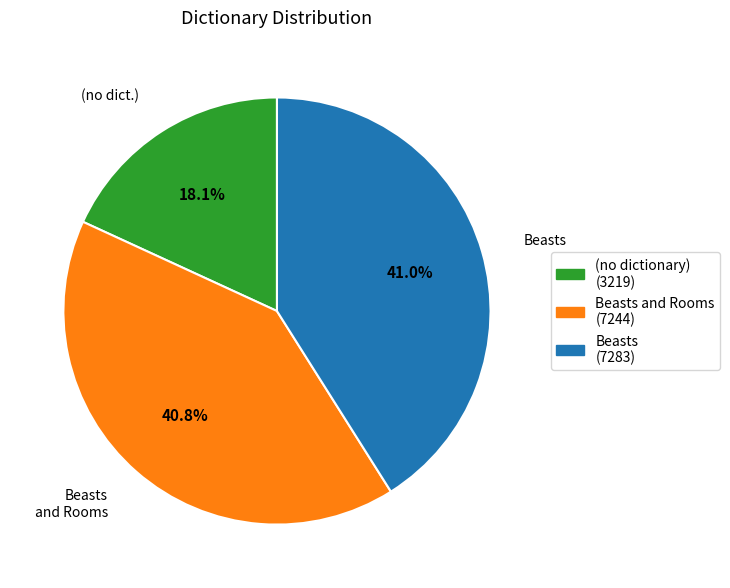

Is there any slice that represents more than half of the pie?

No